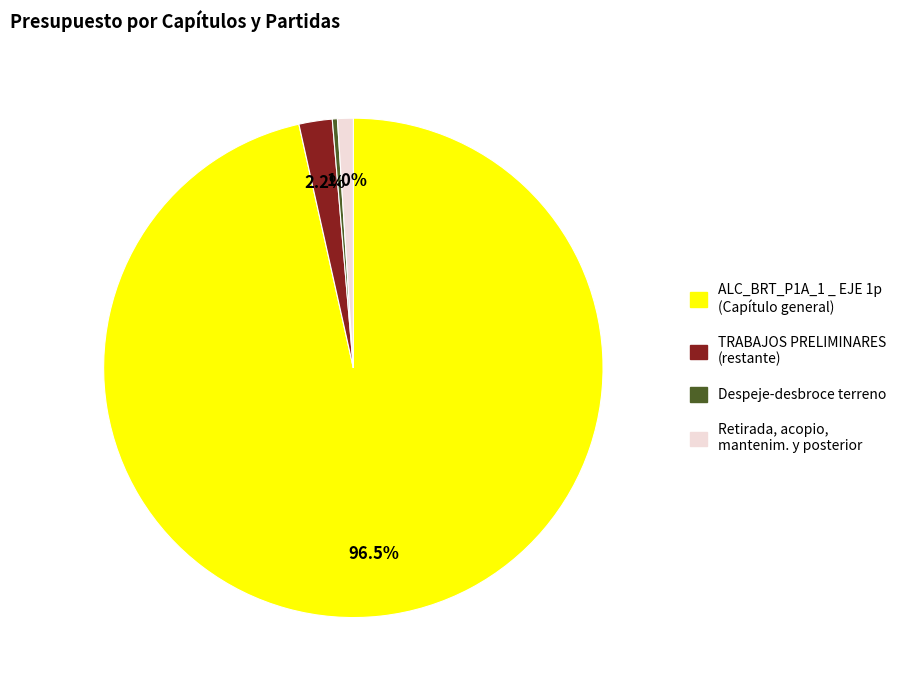

Which category has the biggest portion of the pie?

ALC_BRT_P1A_1 _ EJE 1p